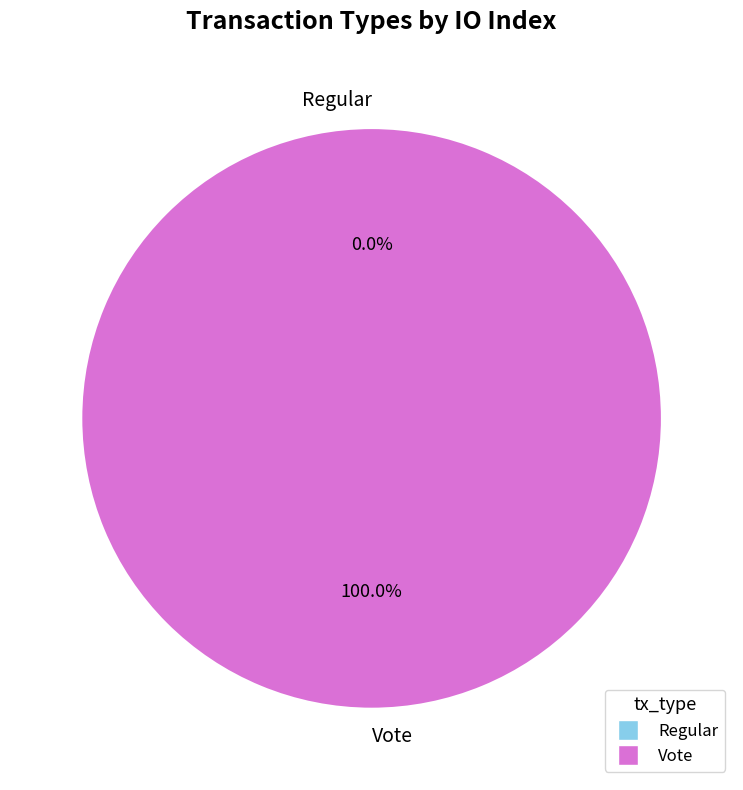

What percentage is the Vote slice, to the nearest percent?

100%